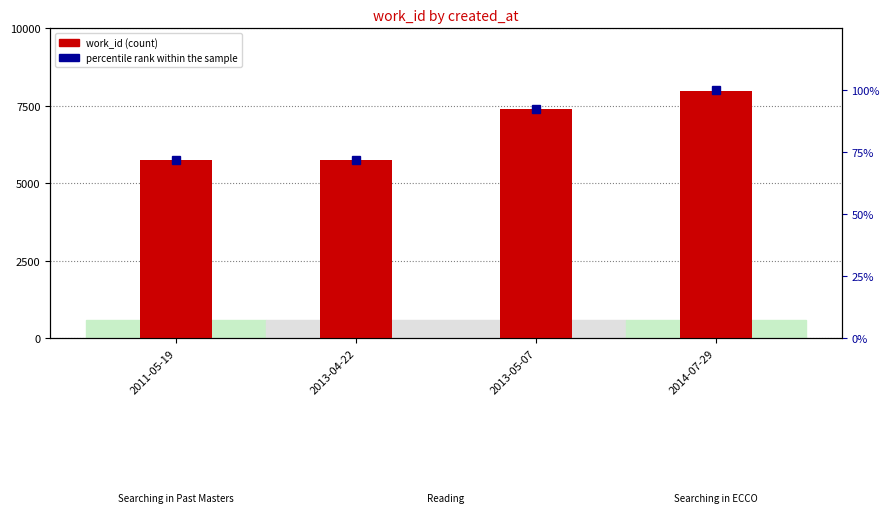

Is it true that work_id equals 4644.0 at 2013-05-07?

False